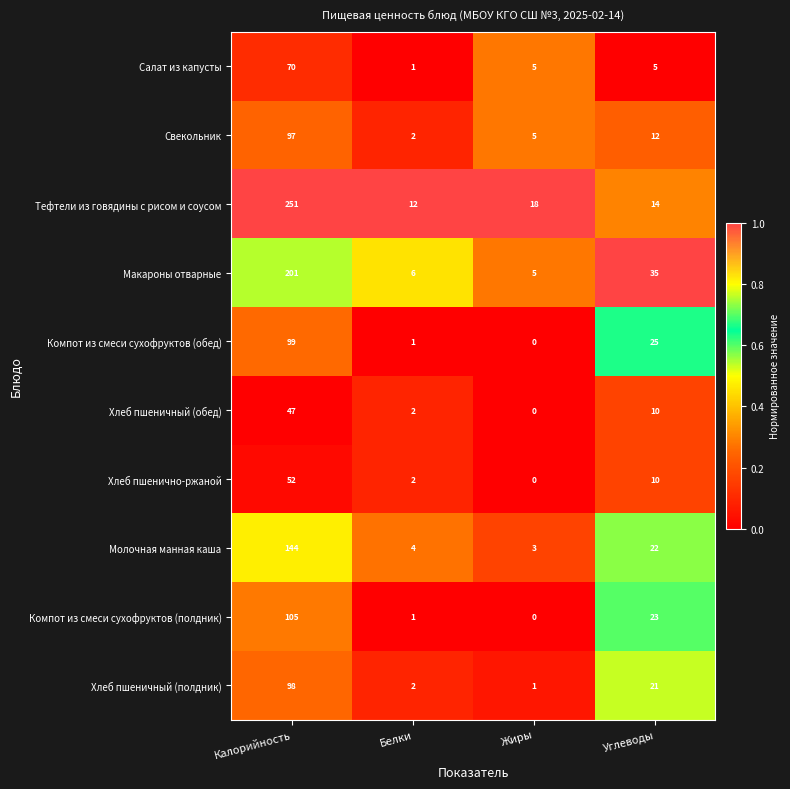

What value does the Макароны отварные series have at Углеводы?

35